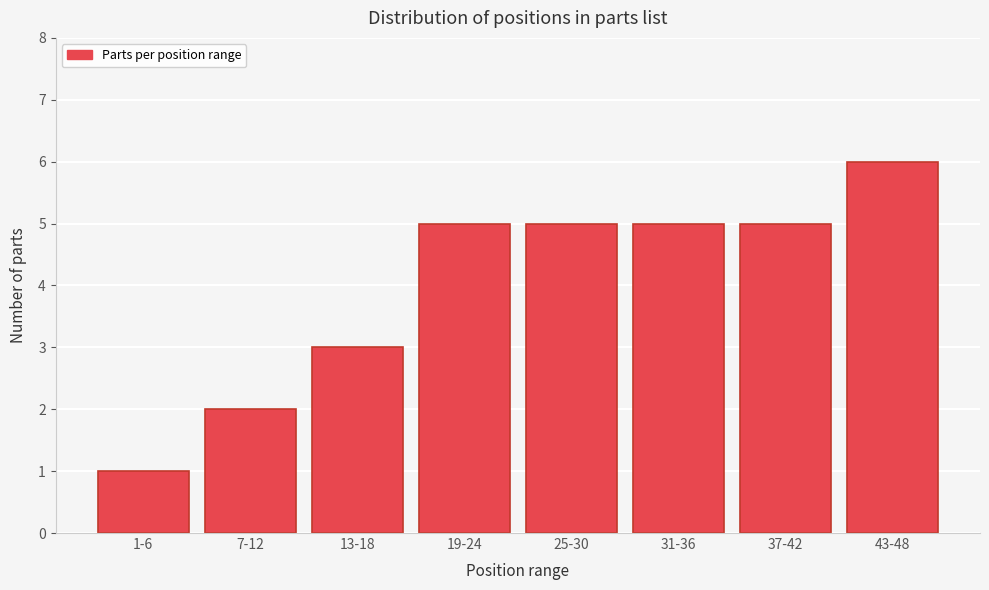

Reading left to right, what are all the values shown in this chart?

1	2	3	5	5	5	5	6